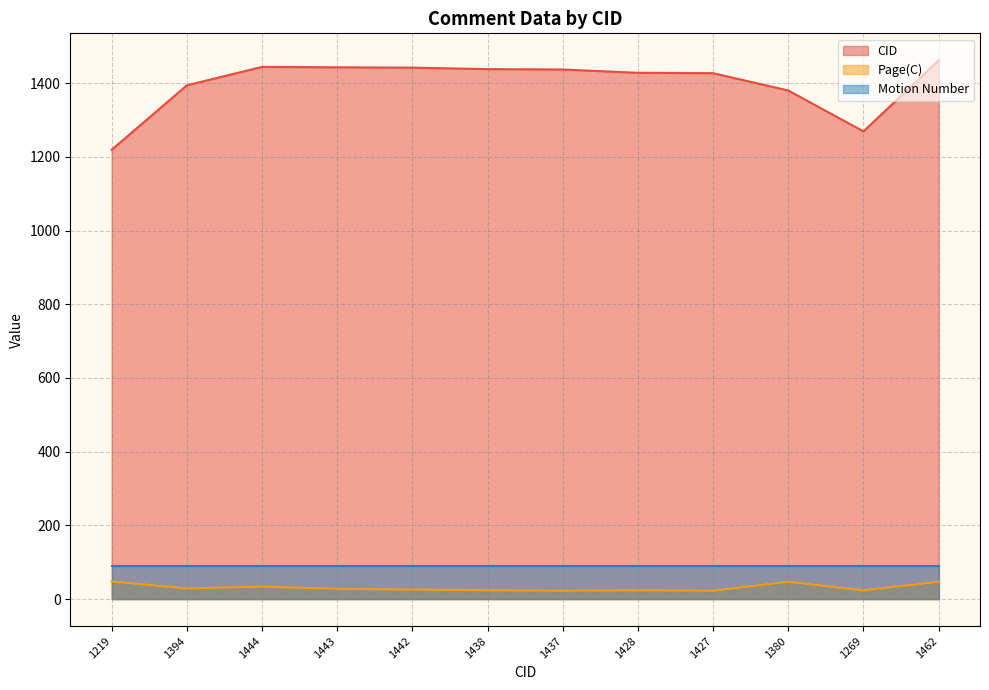

What is the maximum value for CID?

1462